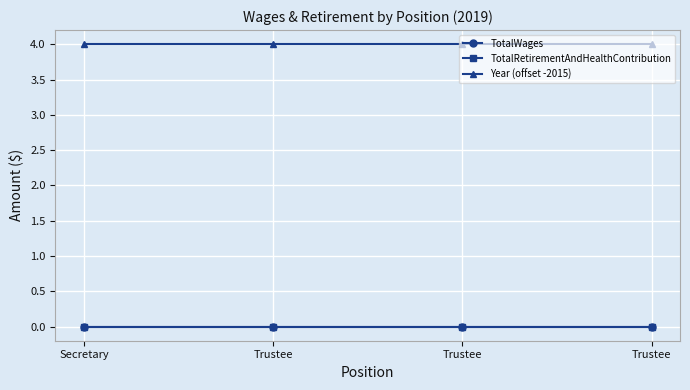

True or false: TotalRetirementAndHealthContribution and TotalWages cross at least once.

False